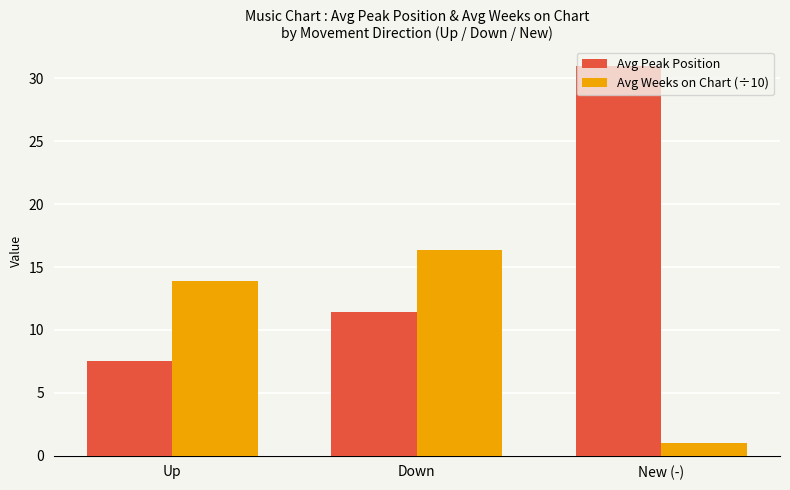

Reading left to right, extract all data points from this chart.

Avg Peak Position: 7.6	11.4	31.0
Avg Weeks on Chart (÷10): 13.9	16.4	1.0